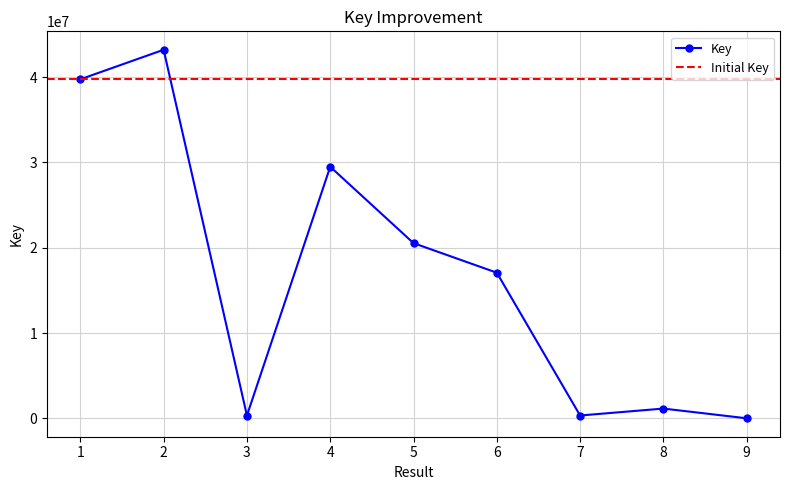

Rank the categories by value from highest to lowest.

2, 1, 4, 5, 6, 8, 3, 7, 9